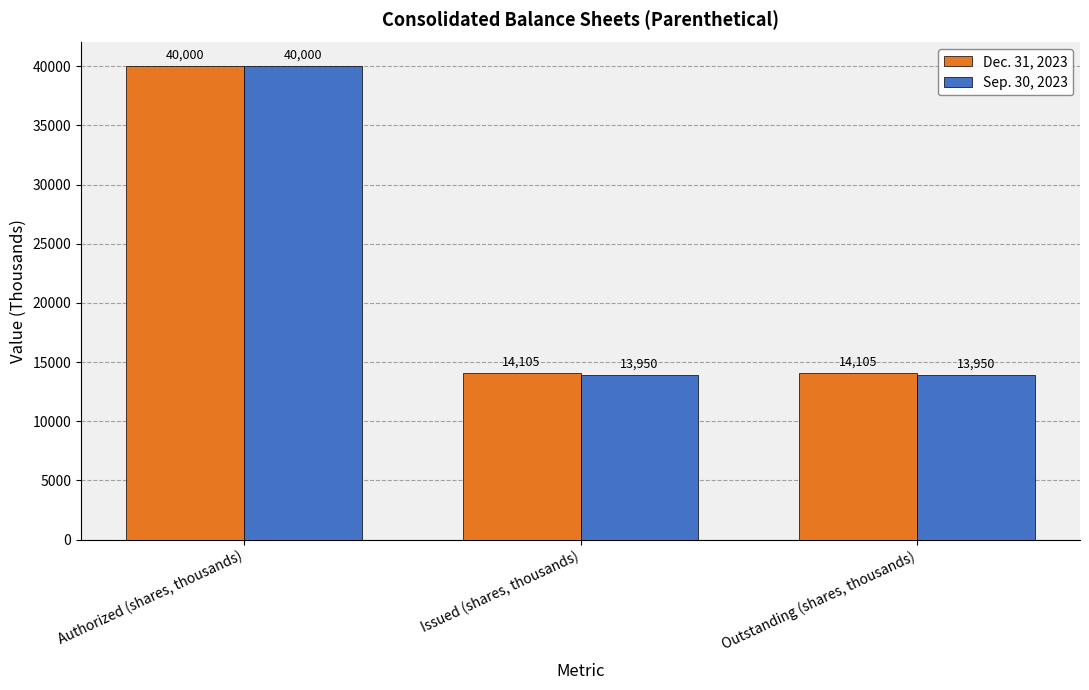

What are all the series names shown in the legend?

Dec. 31, 2023, Sep. 30, 2023